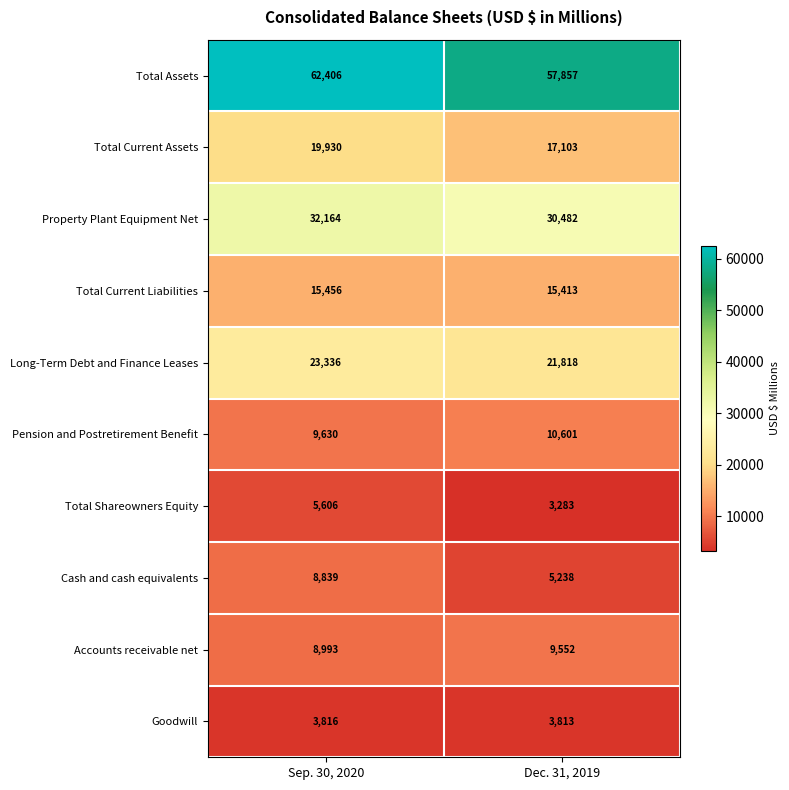

What is the sum of the Goodwill values at Sep. 30, 2020 and Dec. 31, 2019?

7629